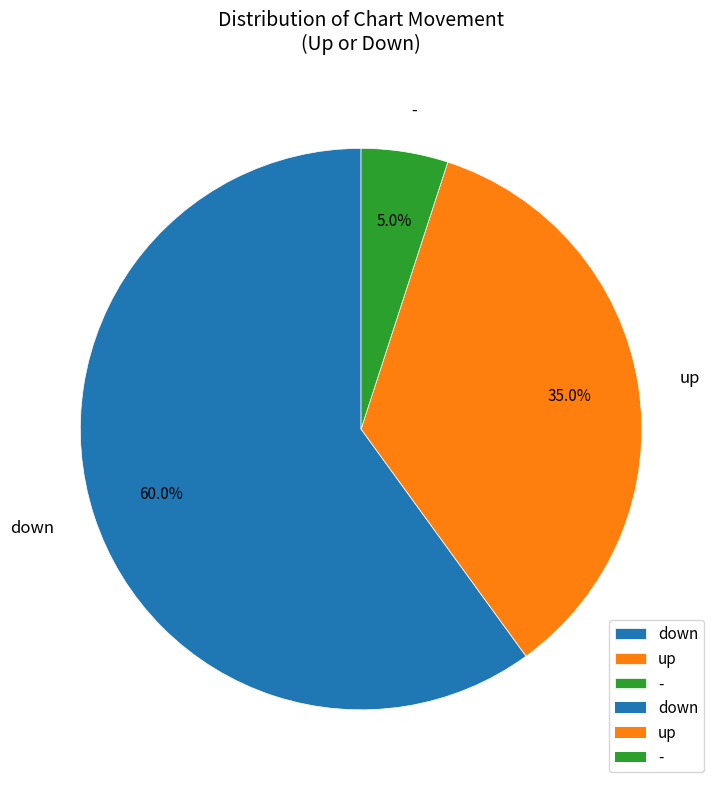

To the nearest percent, what percentage of the pie is down?

60%